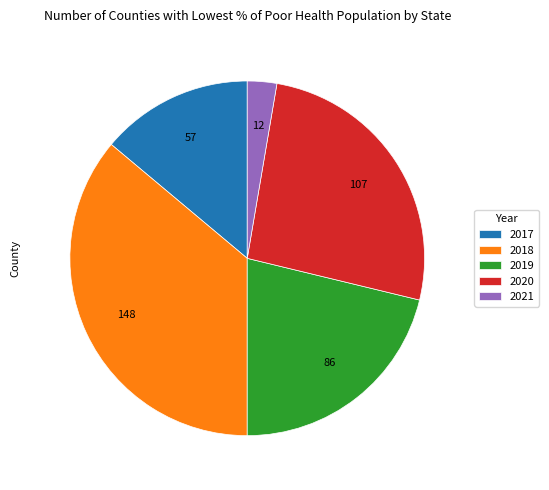

Combined, do 2019 and 2018 account for over 50%?

Yes